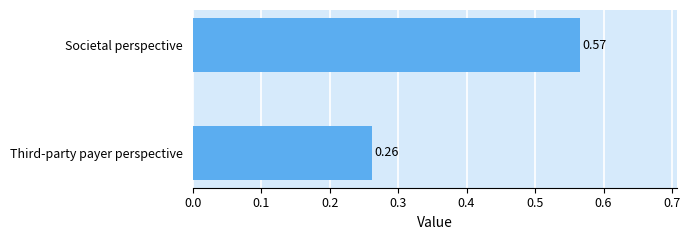

List the labels in order of value, smallest first.

Third-party payer perspective, Societal perspective